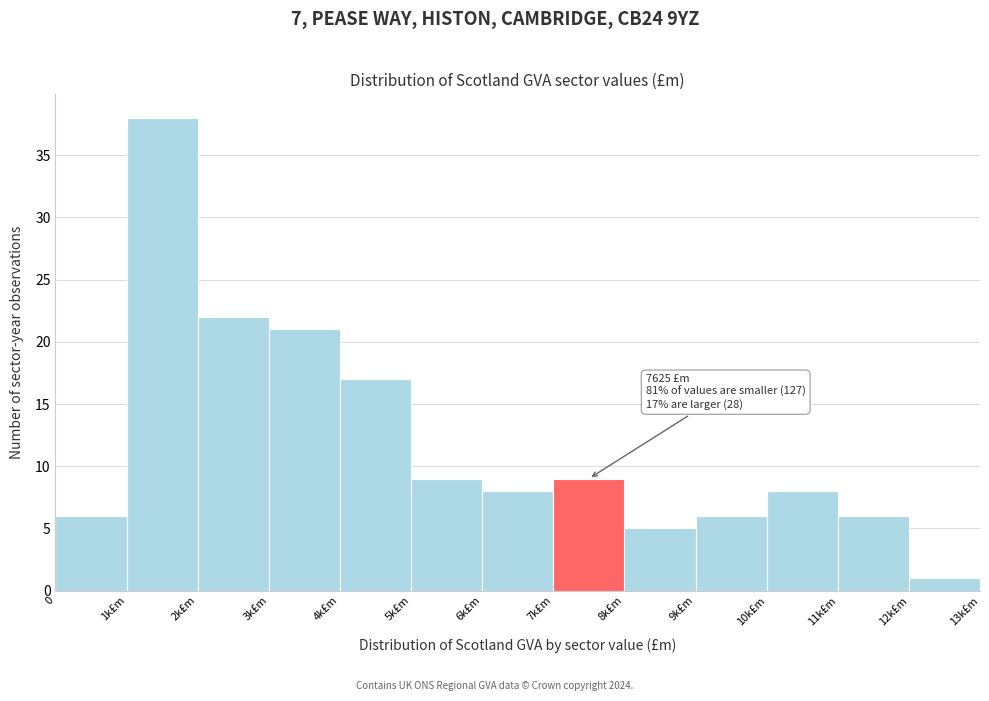

Reading right to left, extract all data points from this chart.

12k£m=1	11k£m=6	10k£m=8	9k£m=6	8k£m=5	7k£m=9	6k£m=8	5k£m=9	4k£m=17	3k£m=21	2k£m=22	1k£m=38	0=6